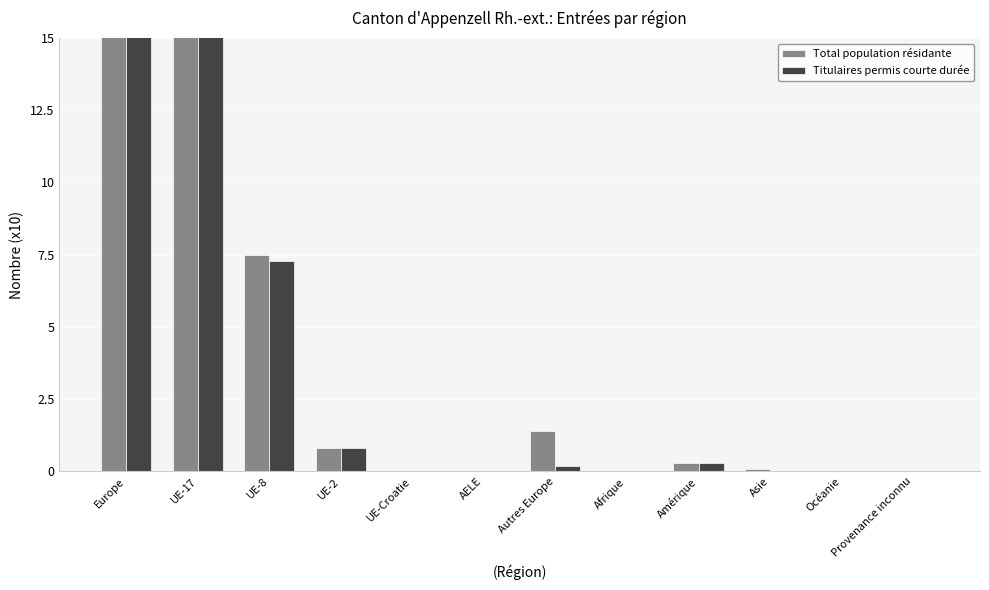

What is the average value of the Titulaires permis courte durée series?

4.1